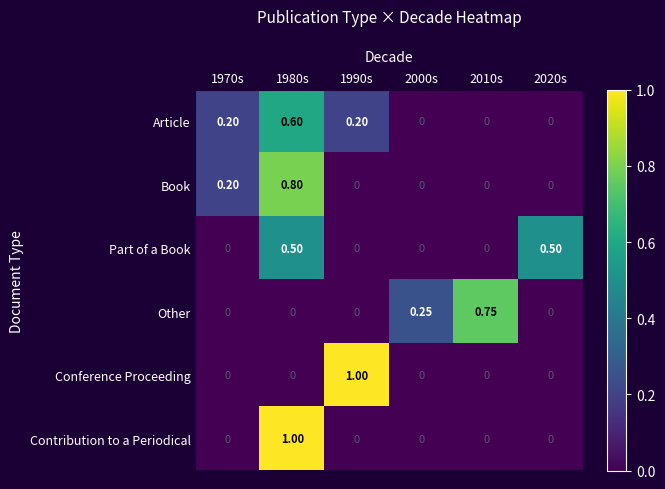

How many series are shown in this chart?

6